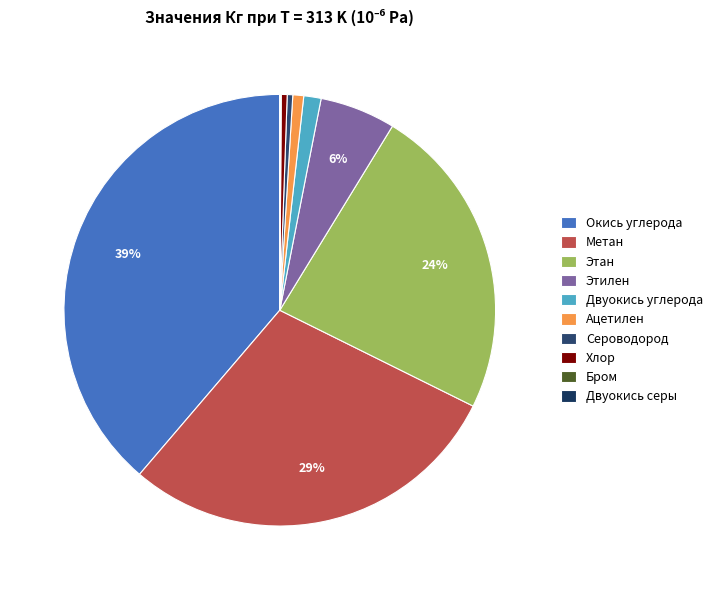

How many segments does this pie chart have?

10